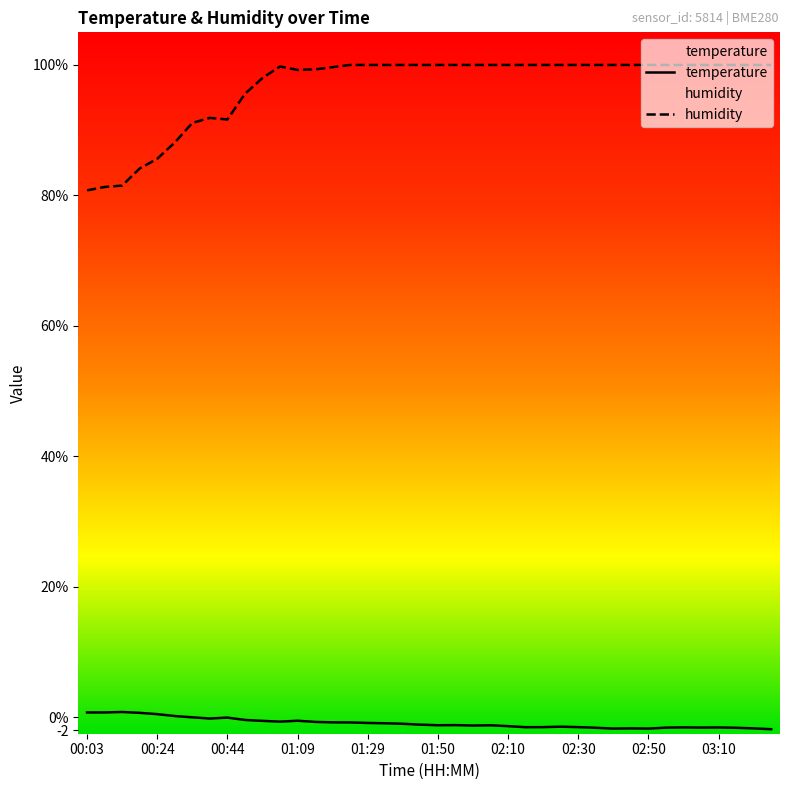

Which category has the highest value across all series?

01:24